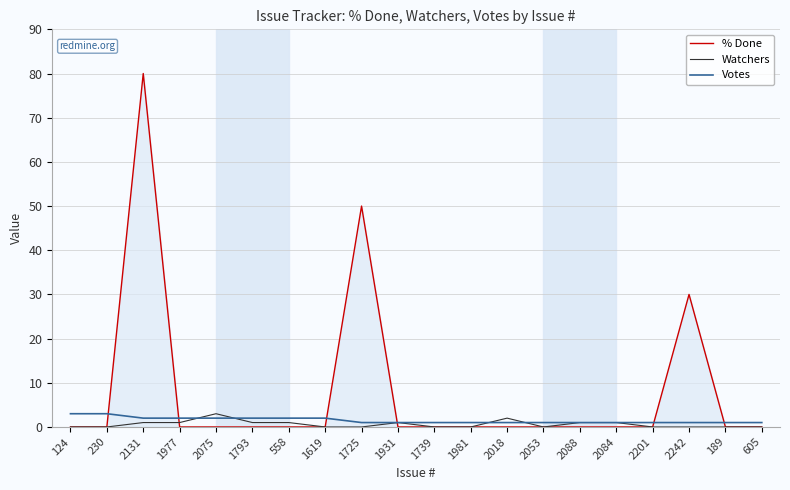

Which series has the widest spread of values?

% Done